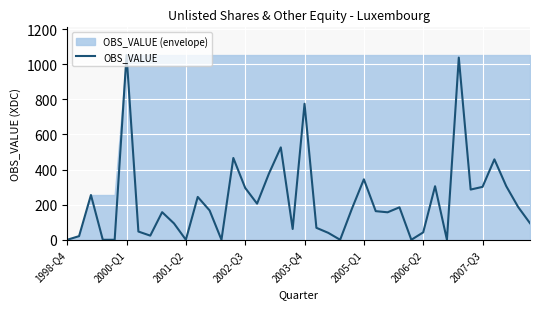

What is the maximum value for OBS_VALUE?

1051.8